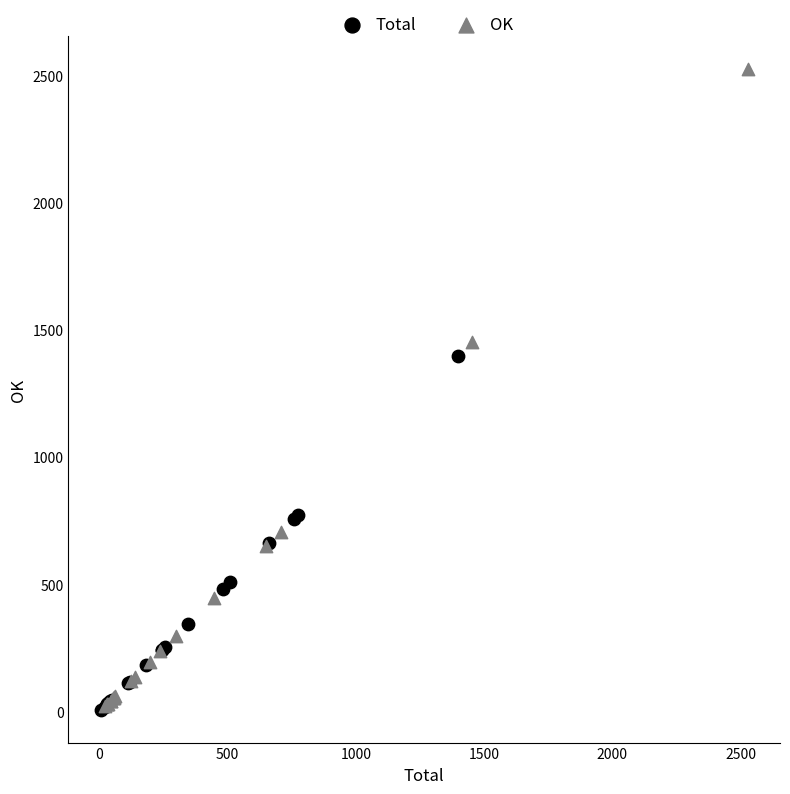

Which series reaches the maximum Y coordinate?

OK